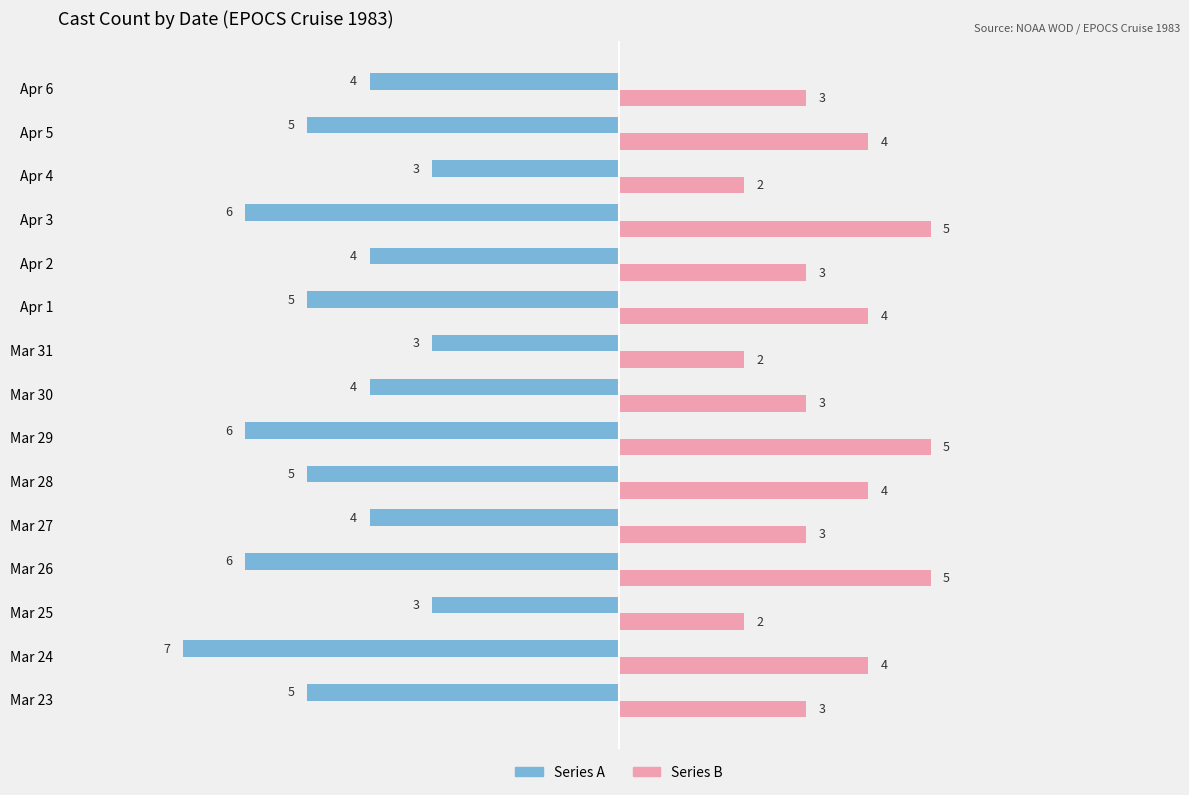

What is the spread (max minus min) of values at Mar 23?

8